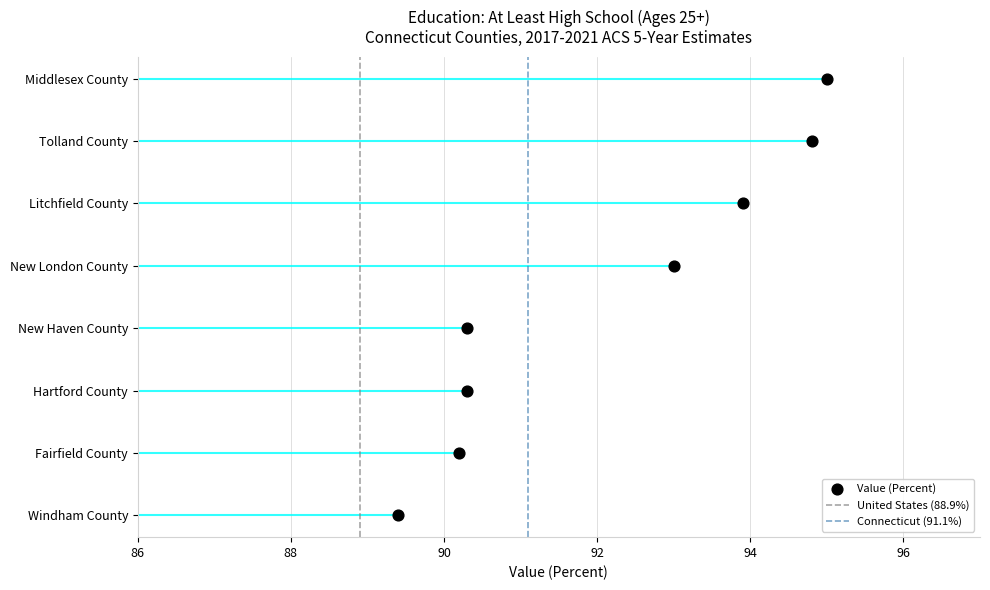

Between Fairfield County and Windham County, which is larger?

Fairfield County